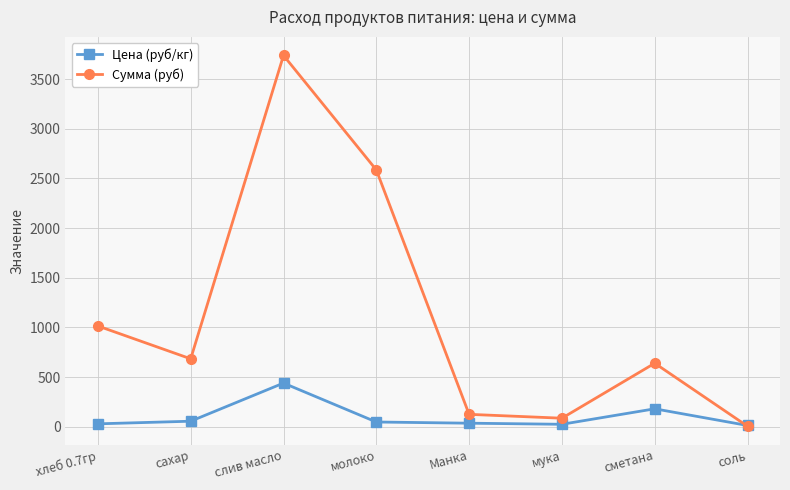

After their last crossing, which series has the higher values: Цена (руб/кг) or Сумма (руб)?

Цена (руб/кг)